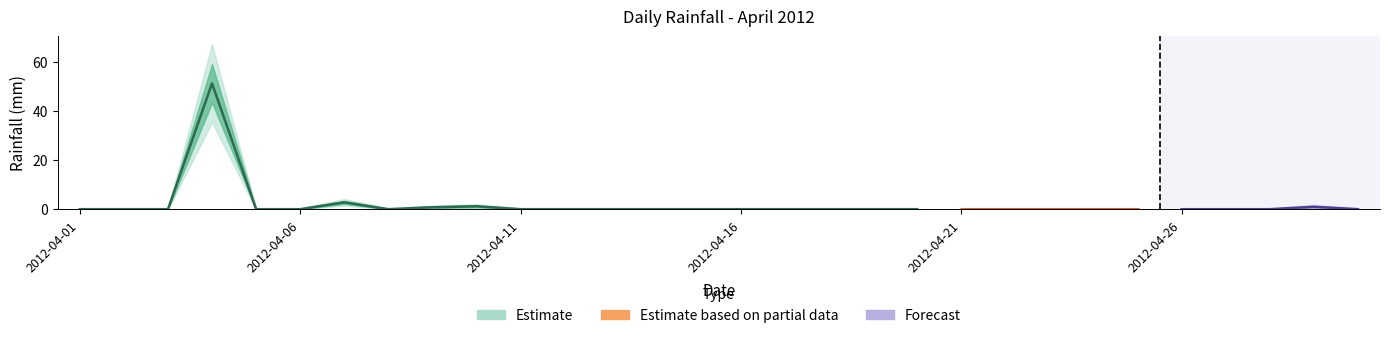

The value at 2012-04-13 is 0.0. True or false?

True